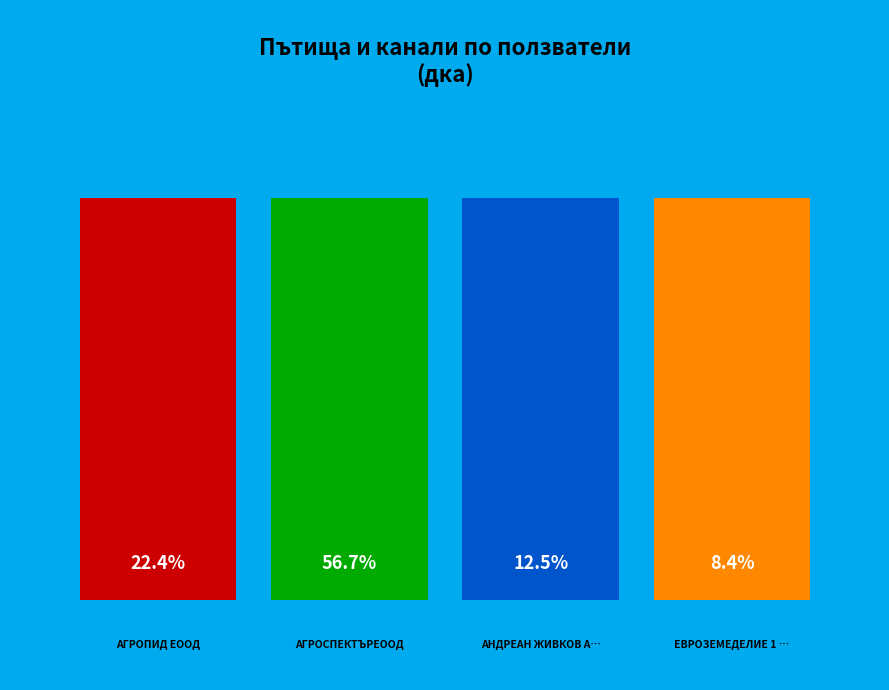

Does АГРОСПЕКТЪРЕООД represent more than half of the total?

Yes